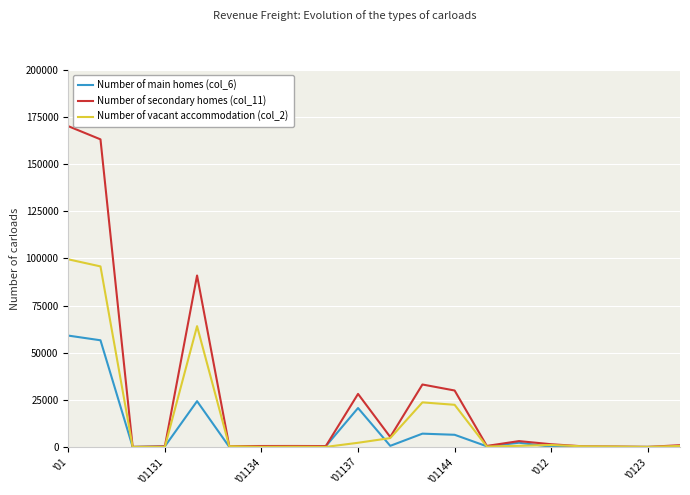

List the series in order of their overall mean, highest first.

Number of secondary homes (col_11), Number of vacant accommodation (col_2), Number of main homes (col_6)